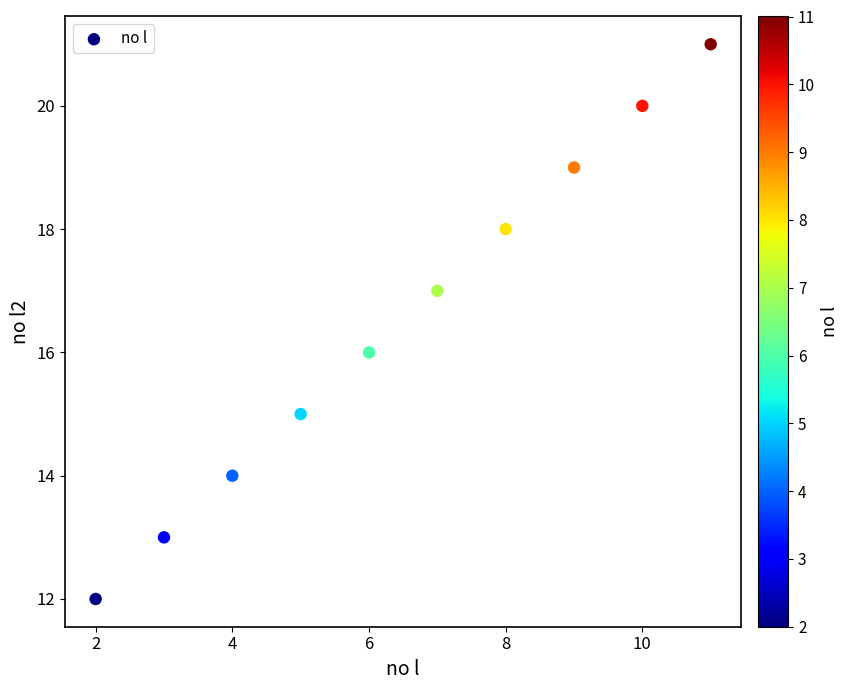

What is the average X value?

6